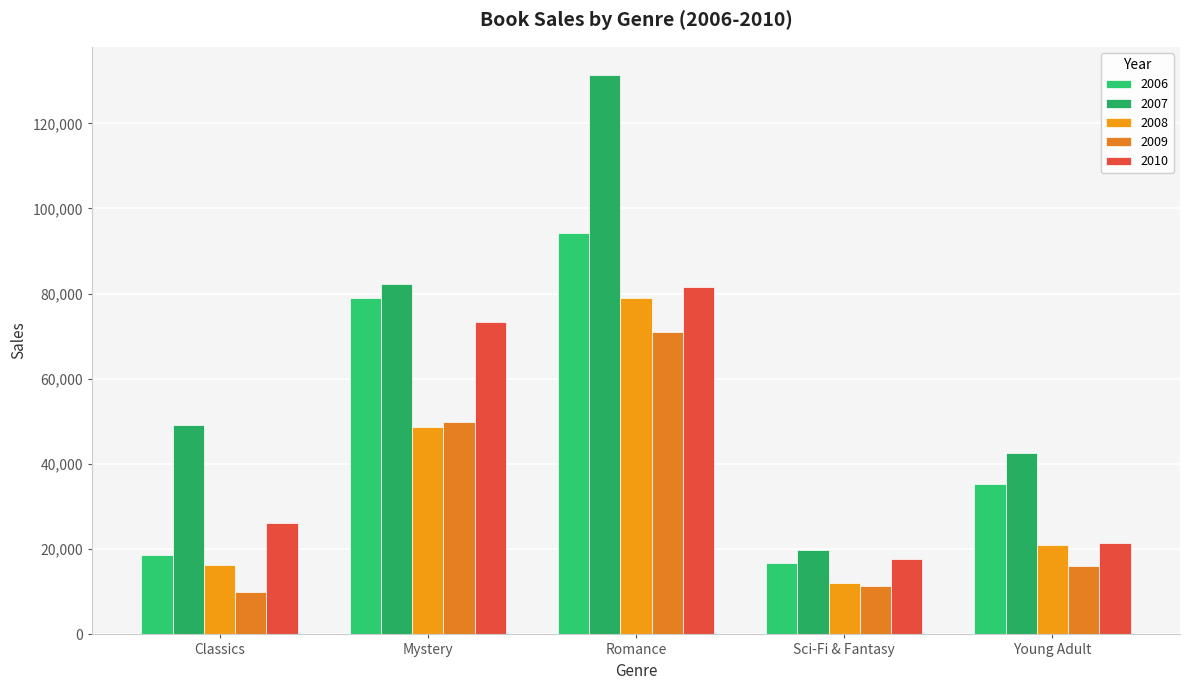

Reading left to right, list all the values displayed in this chart.

2006: 18580	78970	94236	16730	35358
2007: 49225	82262	131390	19730	42685
2008: 16326	48640	79022	12109	20893
2009: 10017	49985	71009	11355	16065
2010: 26134	73428	81474	17686	21388